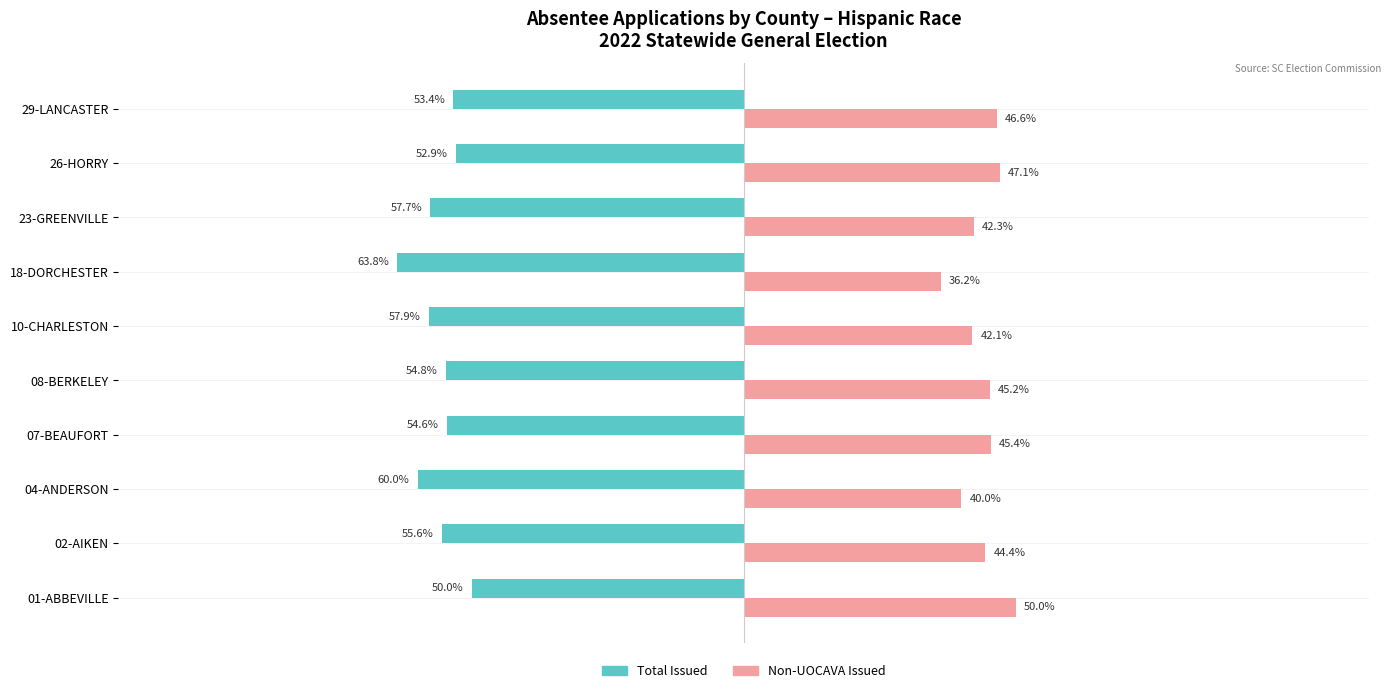

Rank the series by their average value, from highest to lowest.

Non-UOCAVA Issued, Total Issued